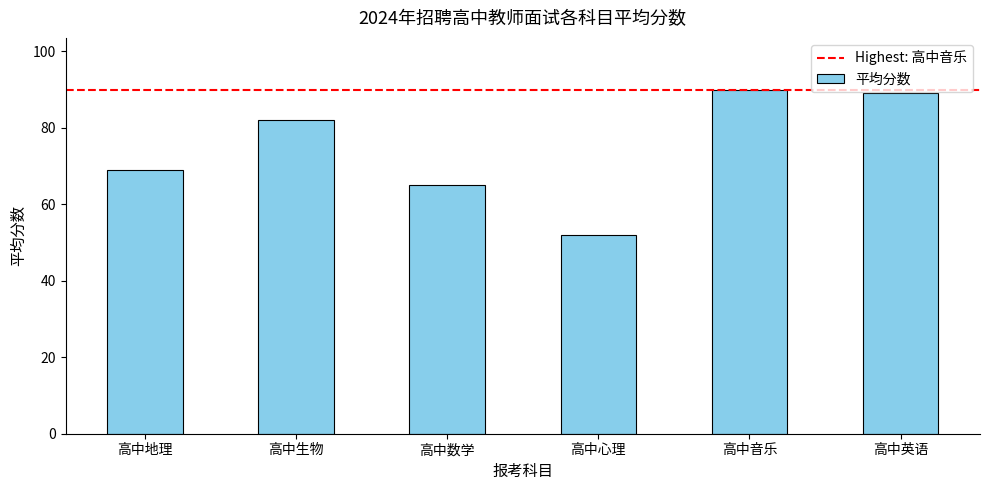

What is the sum of the values at 高中心理 and 高中数学?

117